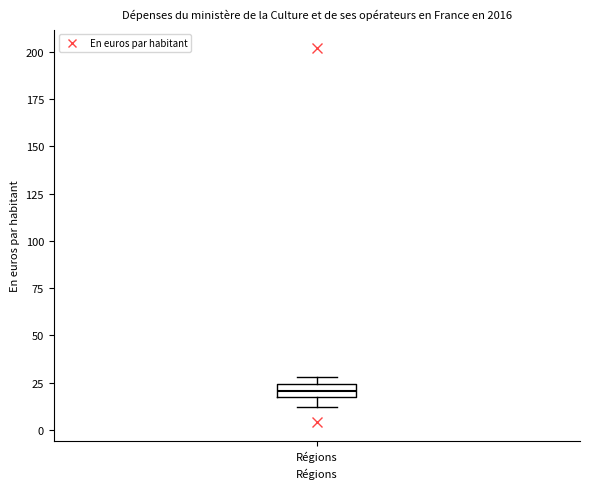

Where is the upper edge of the box for Régions on the y-axis? The values are not printed on the chart, so give them approximately, as read against the axis.

25